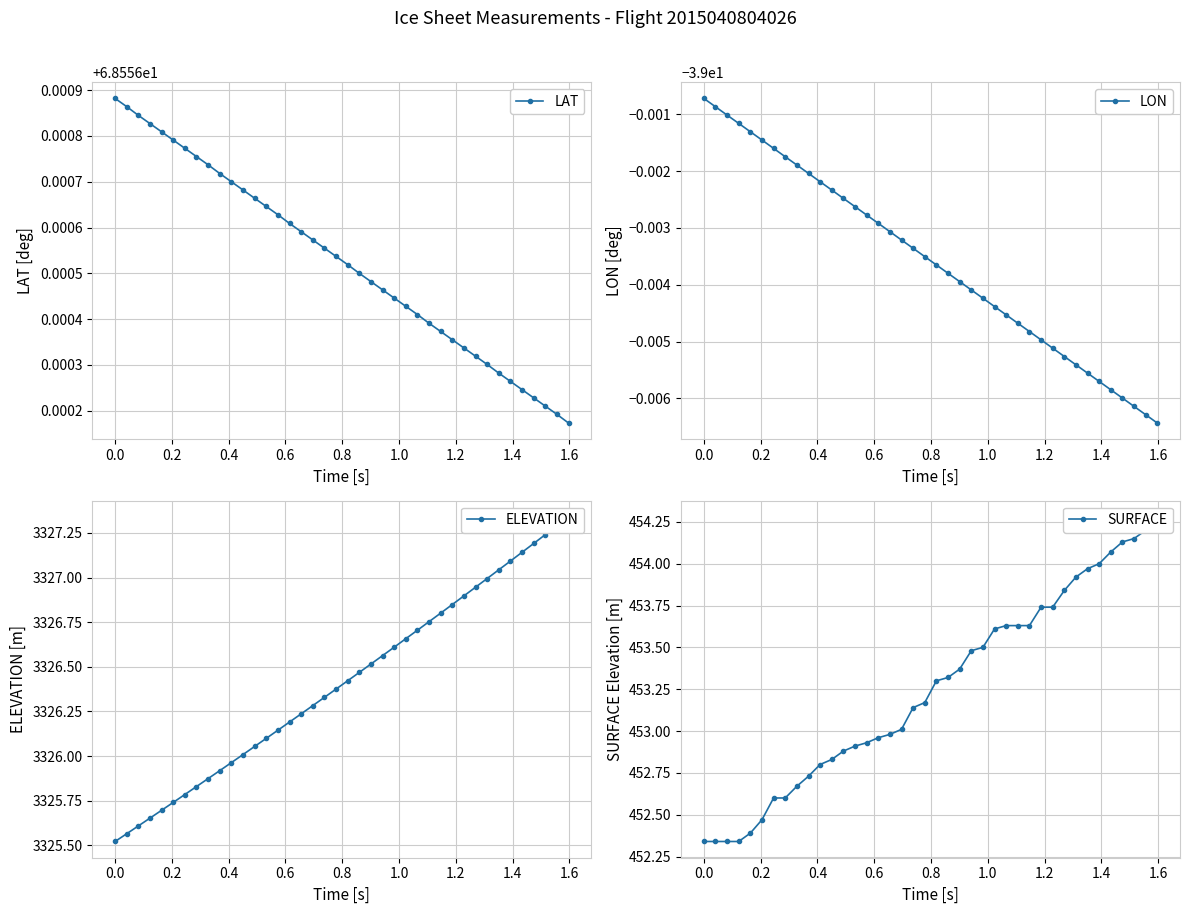

True or false: LAT has more than 2 interior local peaks.

False